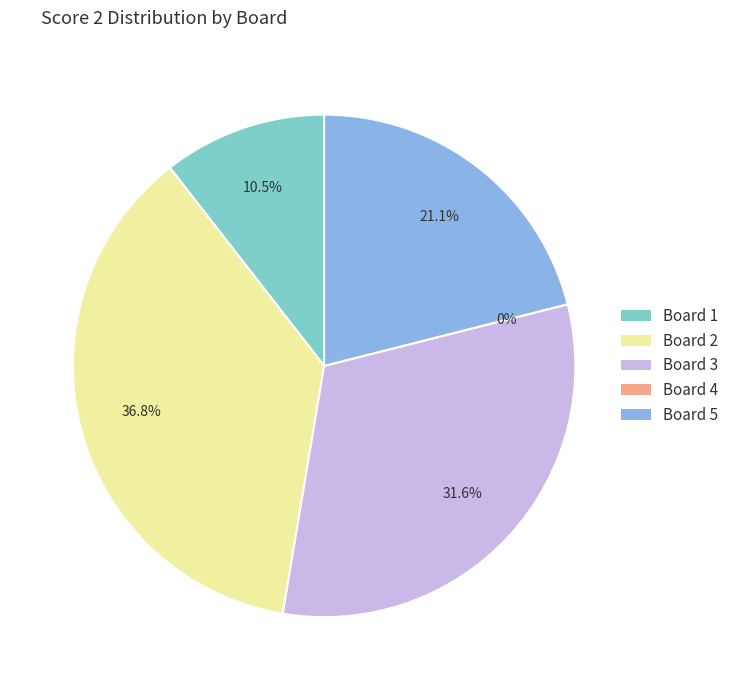

Approximately how many times larger is the value at Board 1 compared to Board 2?

0.3